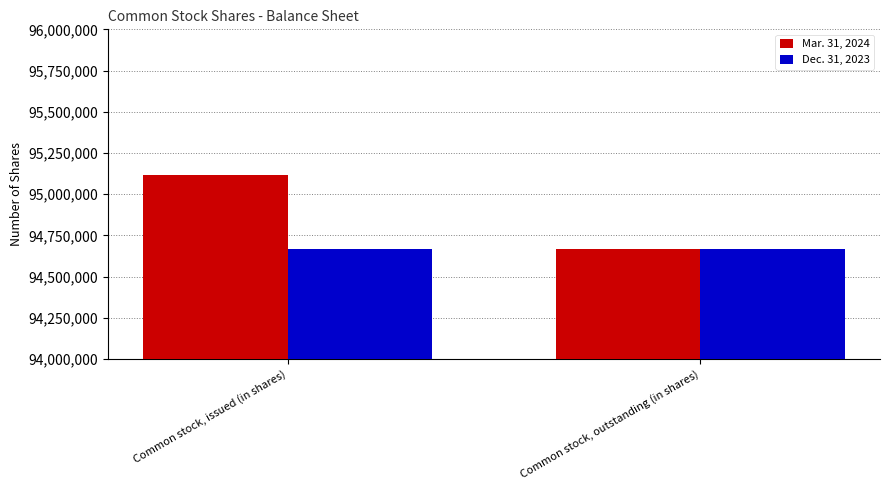

What is the value of the Mar. 31, 2024 bar at the 1st from the left?

95115452